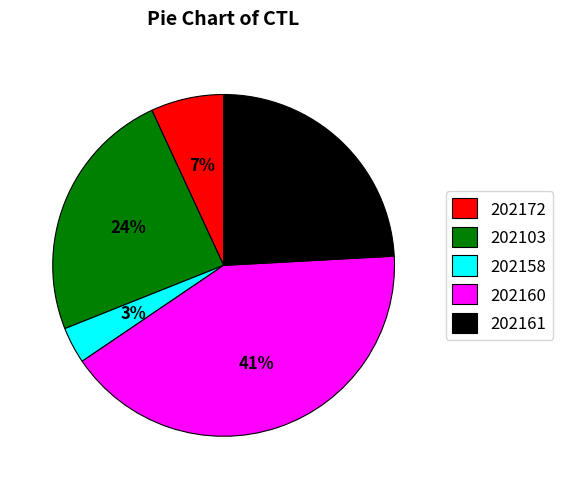

Which slice is the largest?

202160